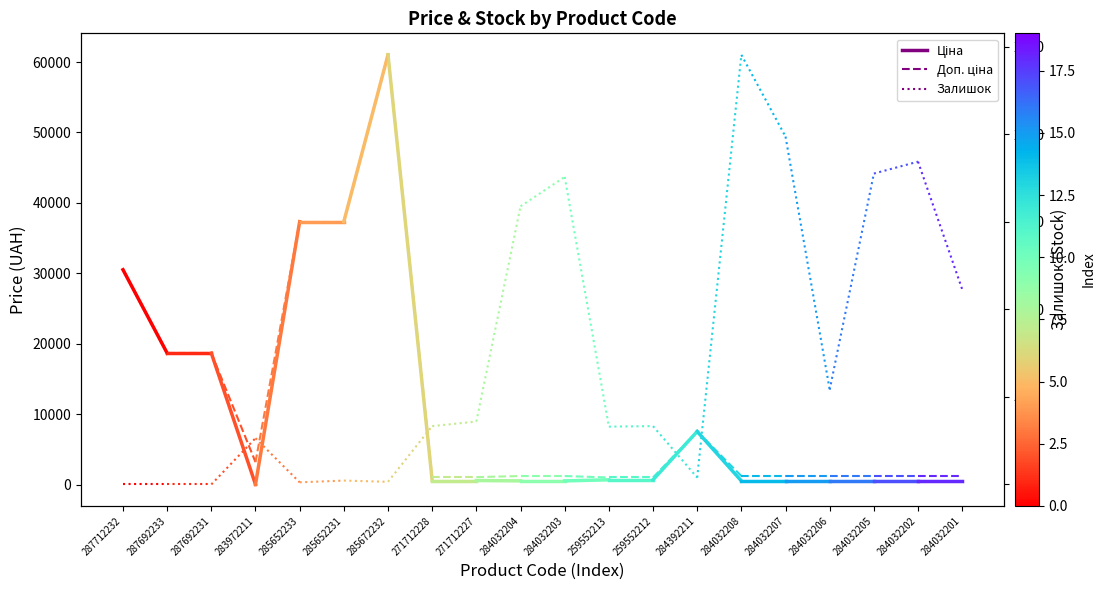

Between 287692233 and 287712232, which is larger?

287712232